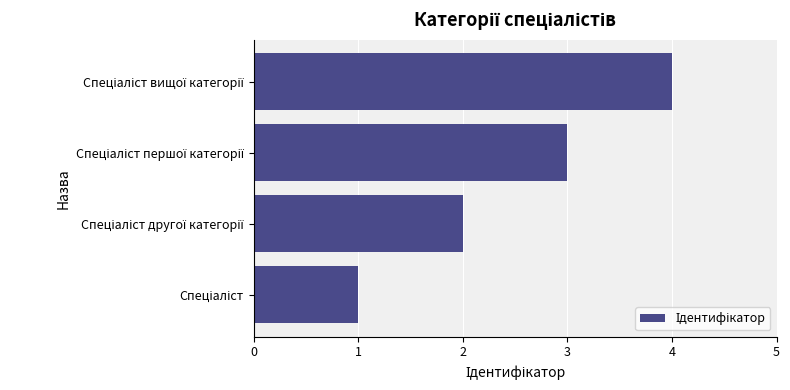

How many categories are shown in the chart?

4